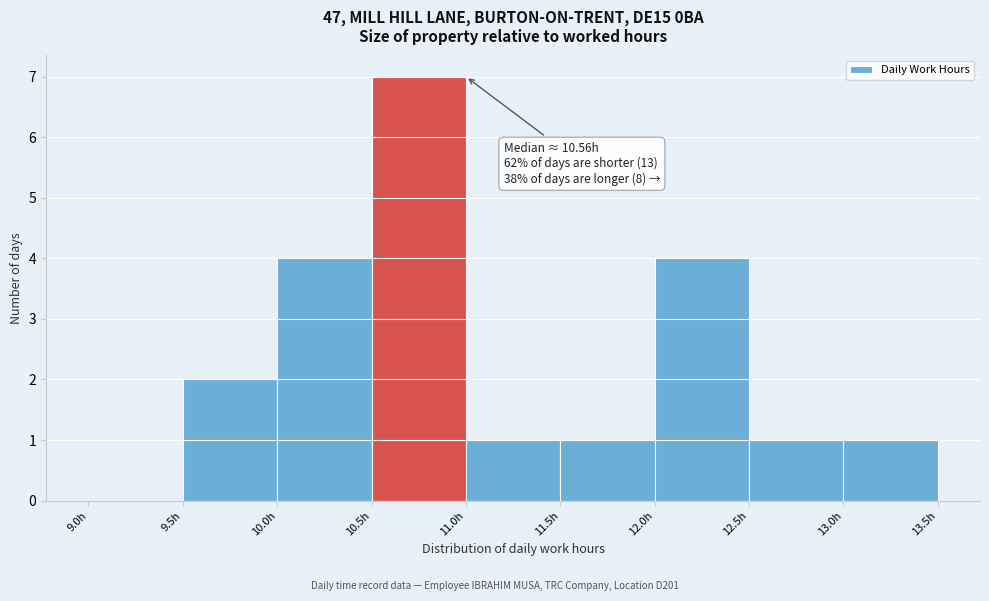

Over which range of the x-axis is the bar tallest?

10.5 to 11.0